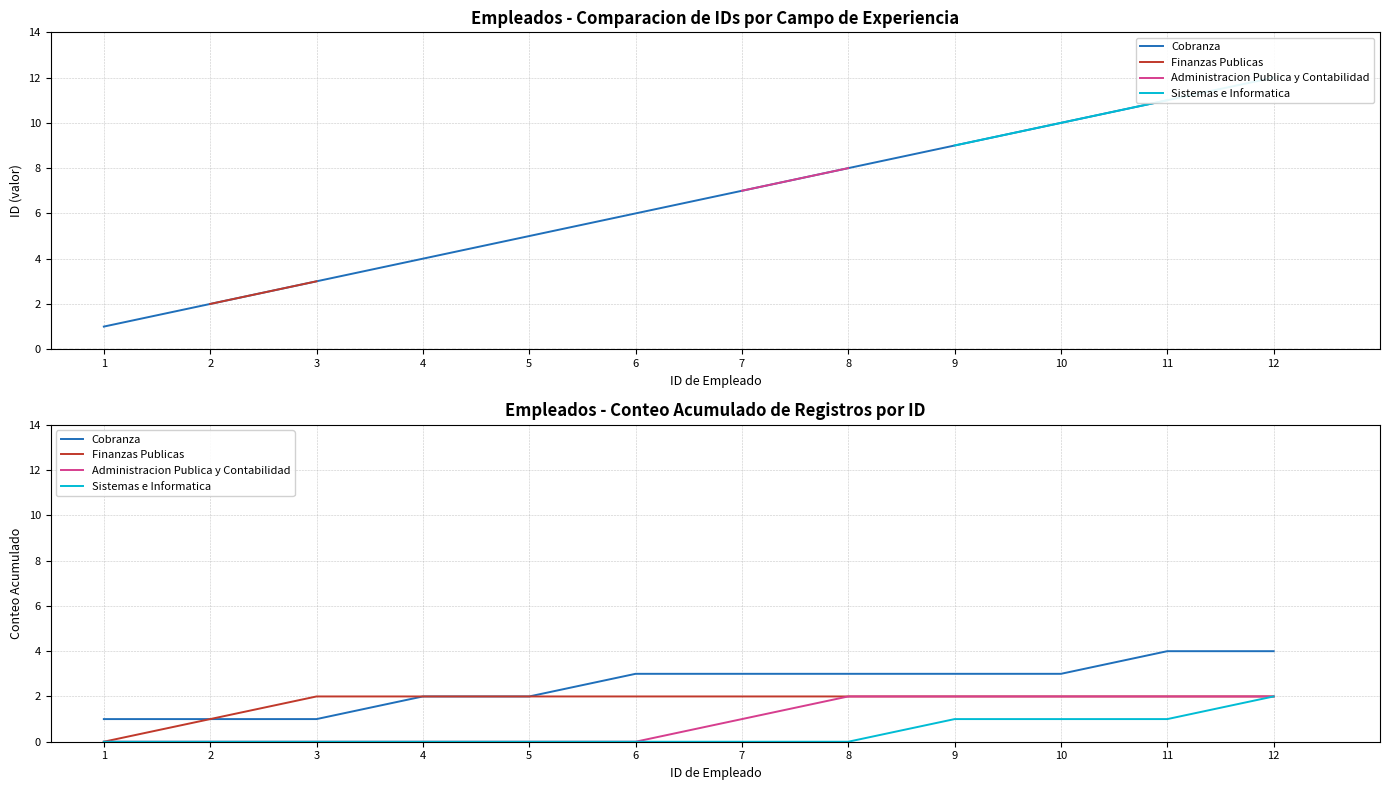

True or false: Cobranza has a value of 2 at 4.

True